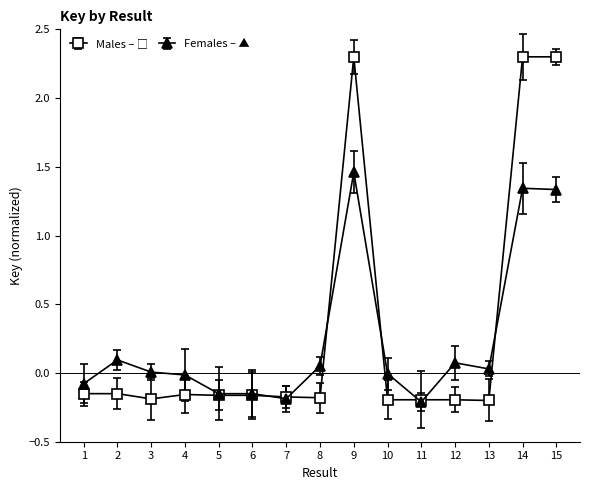

What is the total value across all series at 11?

-0.4